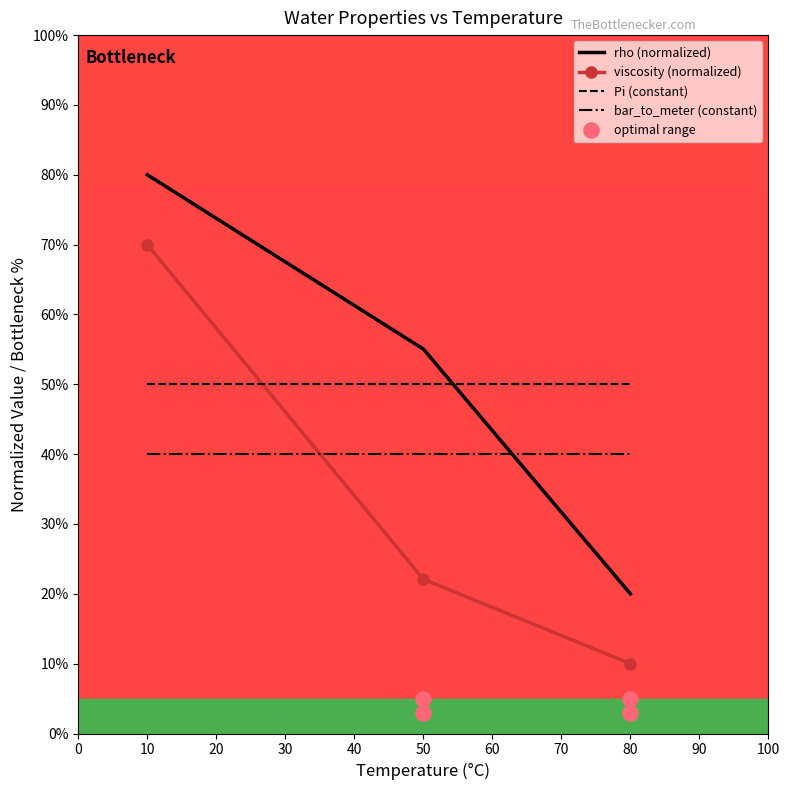

Which series has the largest Y range (max minus min)?

rho